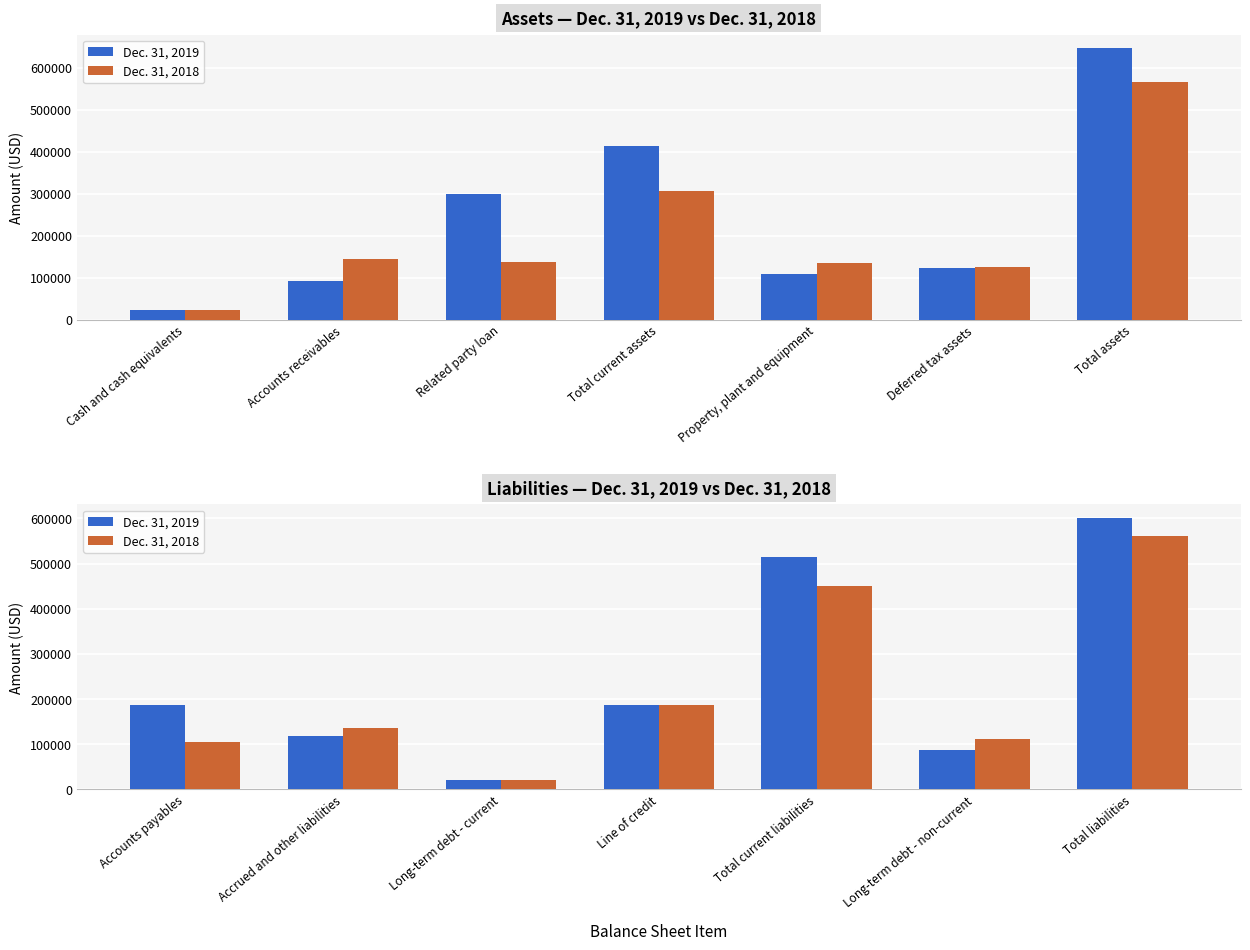

What is the label of the 6th bar from the left?

Long-term debt - non-current